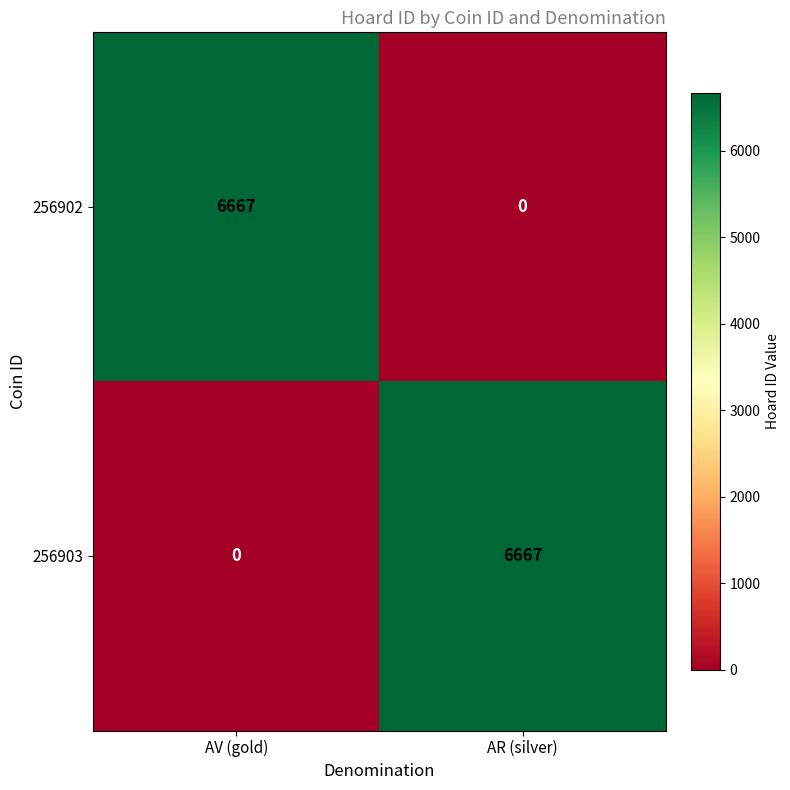

How many values in 256903 are above zero?

1